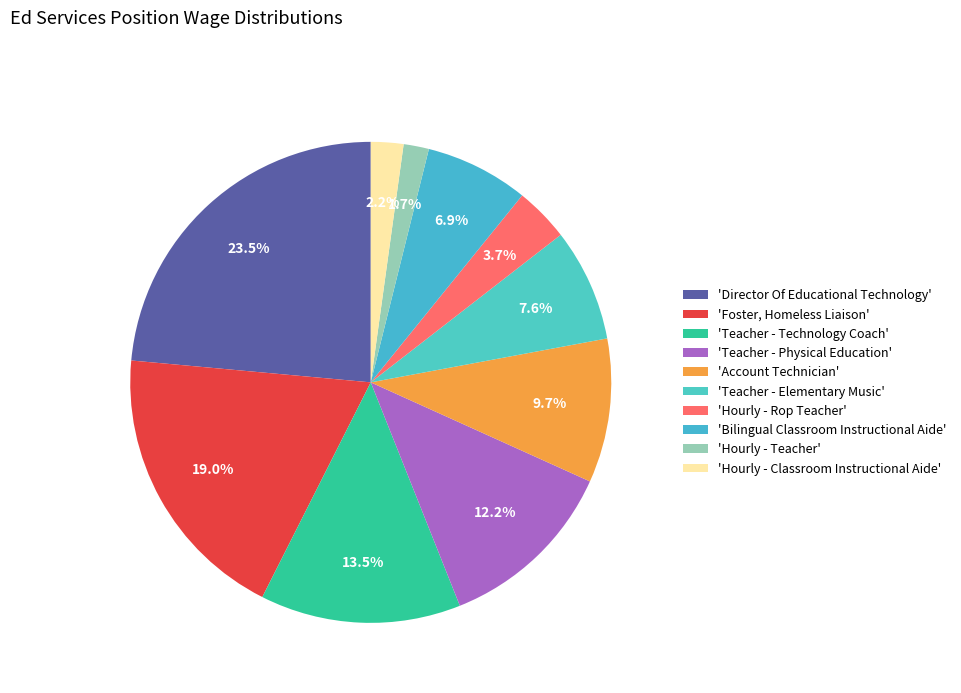

Rank the categories by value from highest to lowest.

'Director Of Educational Technology', 'Foster, Homeless Liaison', 'Teacher - Technology Coach', 'Teacher - Physical Education', 'Account Technician', 'Teacher - Elementary Music', 'Bilingual Classroom Instructional Aide', 'Hourly - Rop Teacher', 'Hourly - Classroom Instructional Aide', 'Hourly - Teacher'